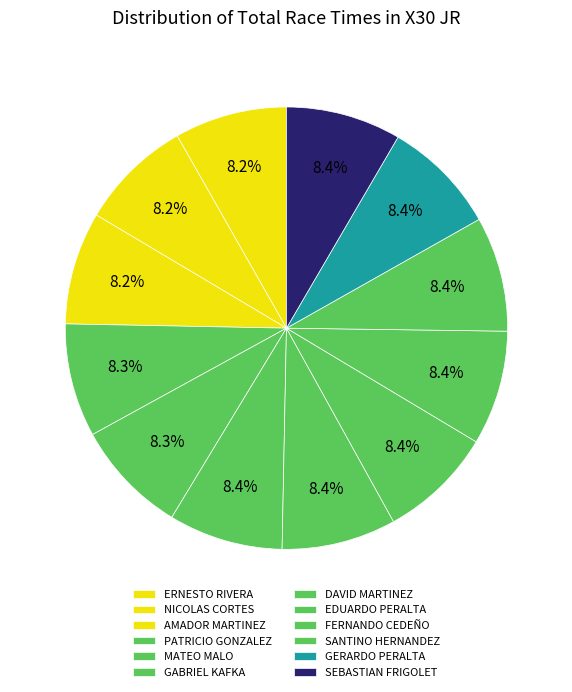

Count the number of slices in the pie.

12